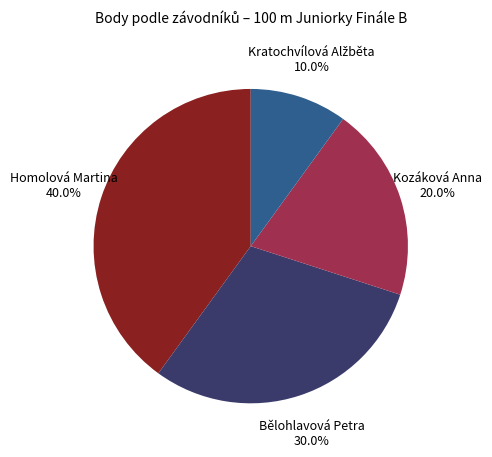

How much of the chart is everything except Bělohlavová Petra?

70.0%